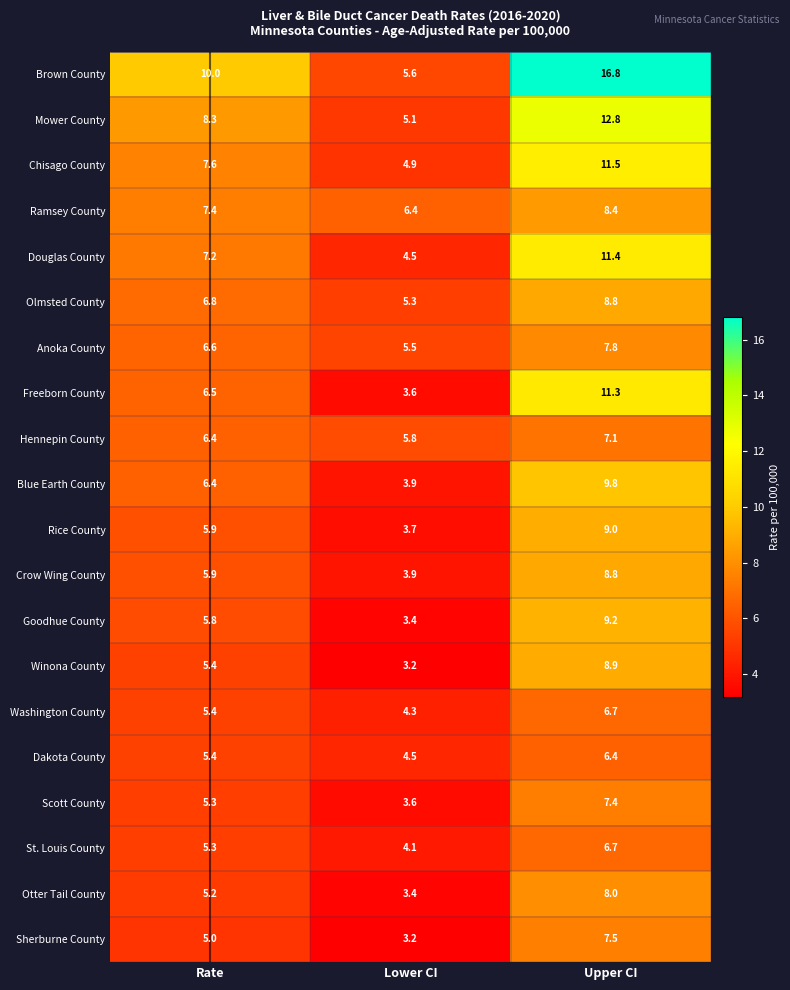

Where does the Otter Tail County series first go above 5?

Rate